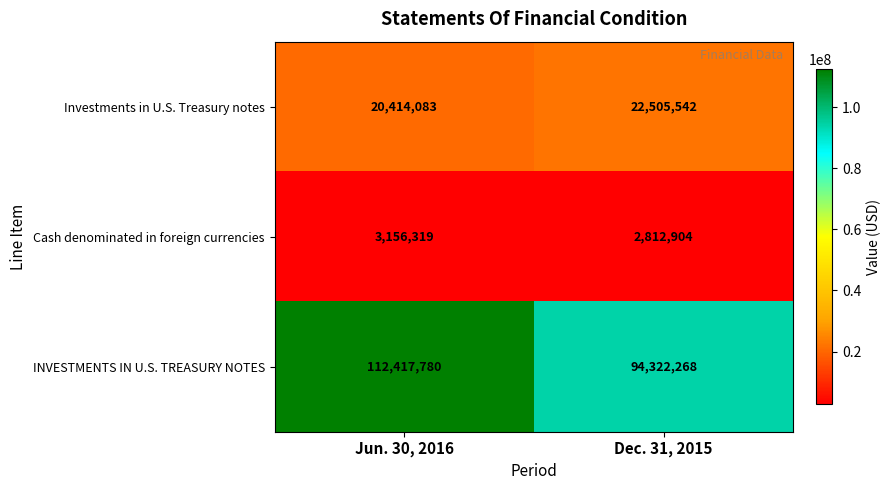

How many categories are shown in the chart?

2